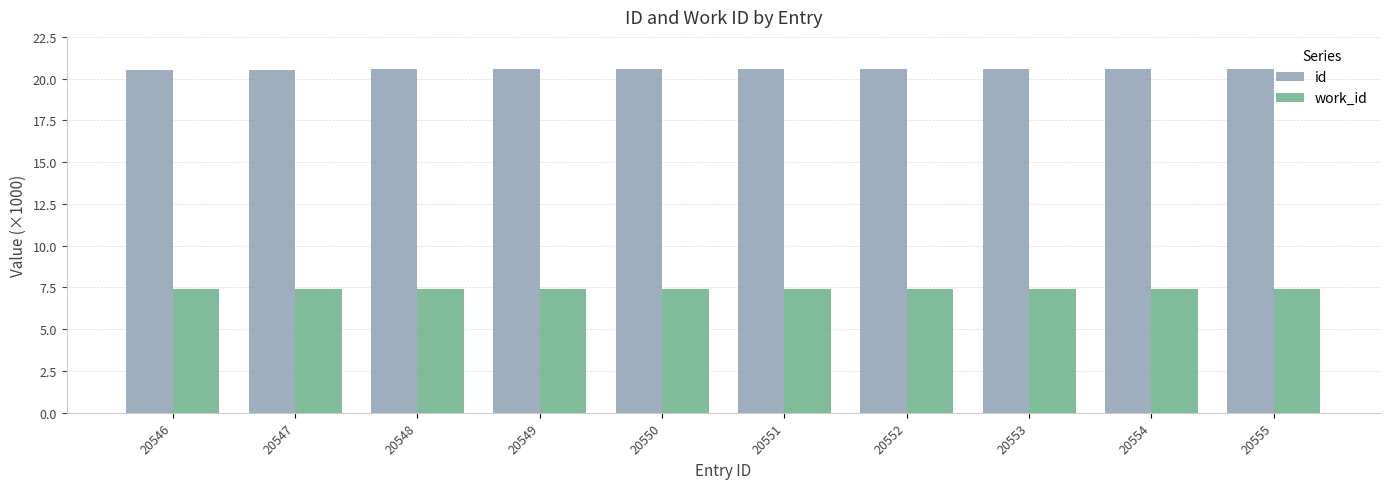

What is the smallest value displayed?

7.4